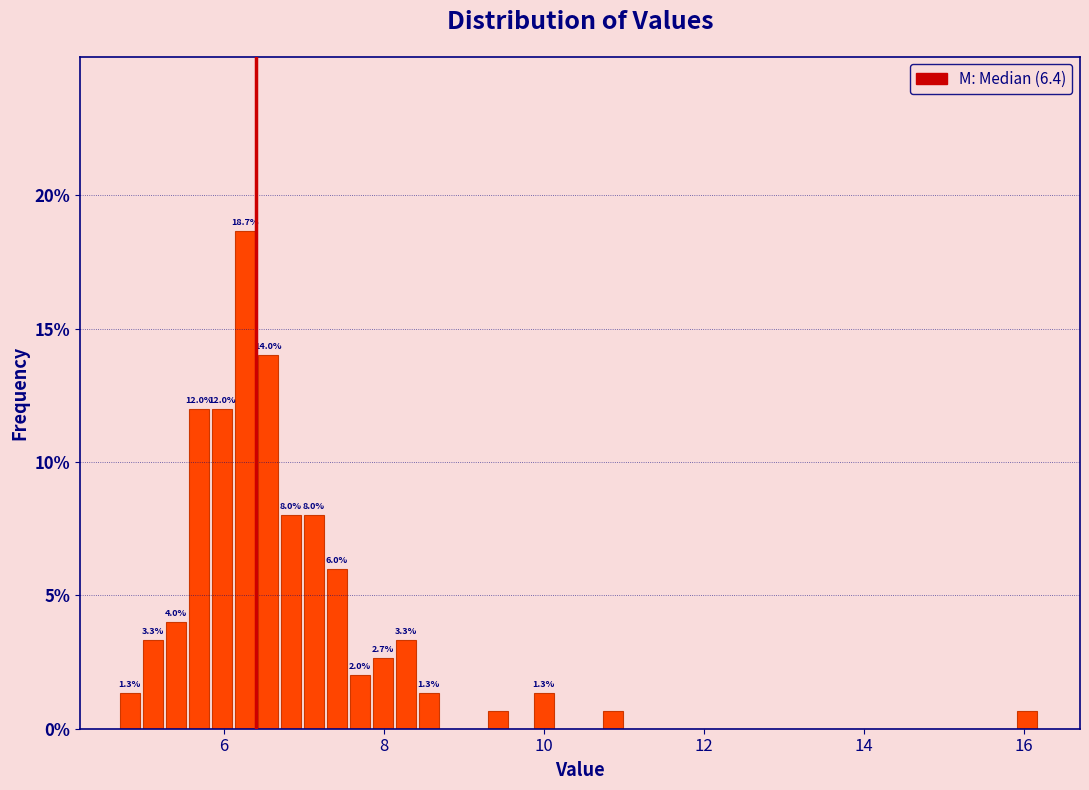

Read against the x-axis, roughly where is the centre of the tallest bar?

6.2